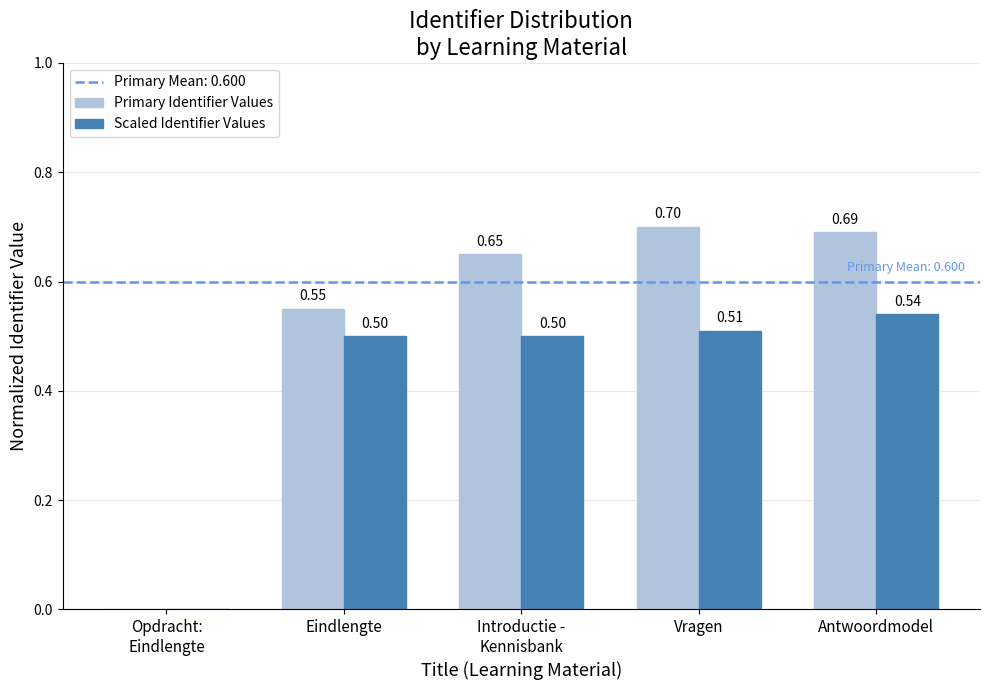

Which series changed the most between Eindlengte and Antwoordmodel?

Primary Identifier Values